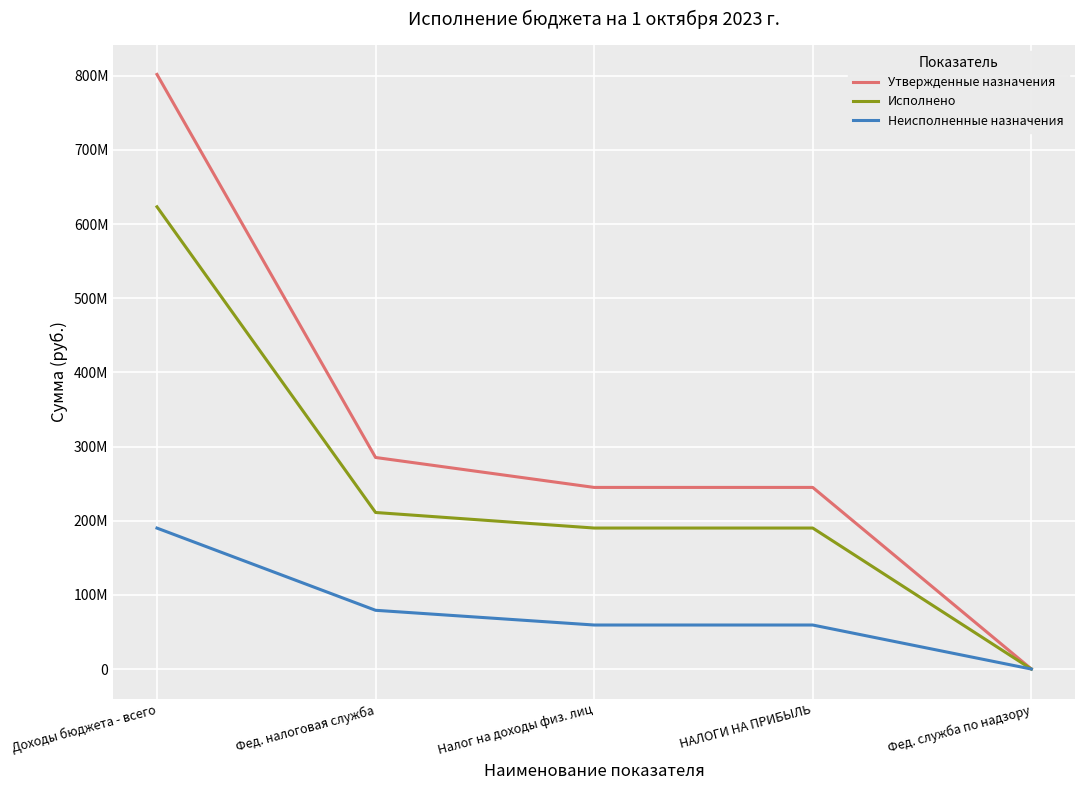

What is the label of the 5th point from the left?

Фед. служба по надзору